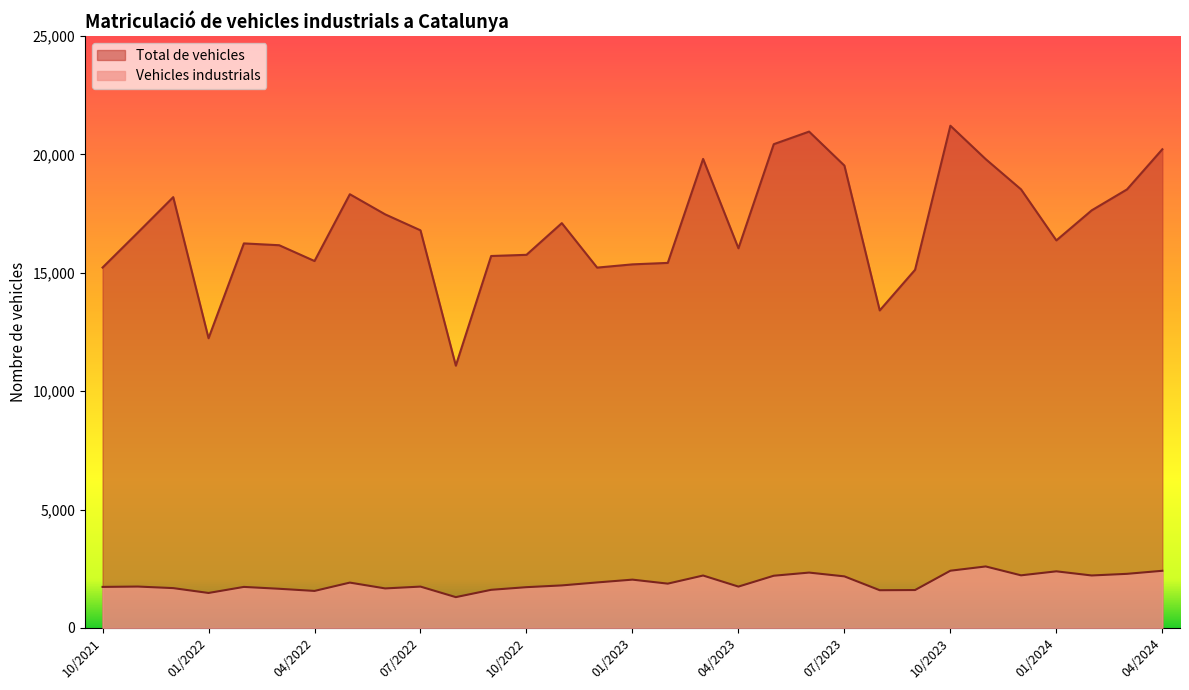

List the labels in order of Total de vehicles value, smallest first.

08/2022, 01/2022, 08/2023, 09/2023, 12/2022, 10/2021, 01/2023, 02/2023, 04/2022, 09/2022, 10/2022, 04/2023, 03/2022, 02/2022, 01/2024, 11/2021, 07/2022, 11/2022, 06/2022, 02/2024, 12/2021, 05/2022, 03/2024, 12/2023, 07/2023, 11/2023, 03/2023, 04/2024, 05/2023, 06/2023, 10/2023